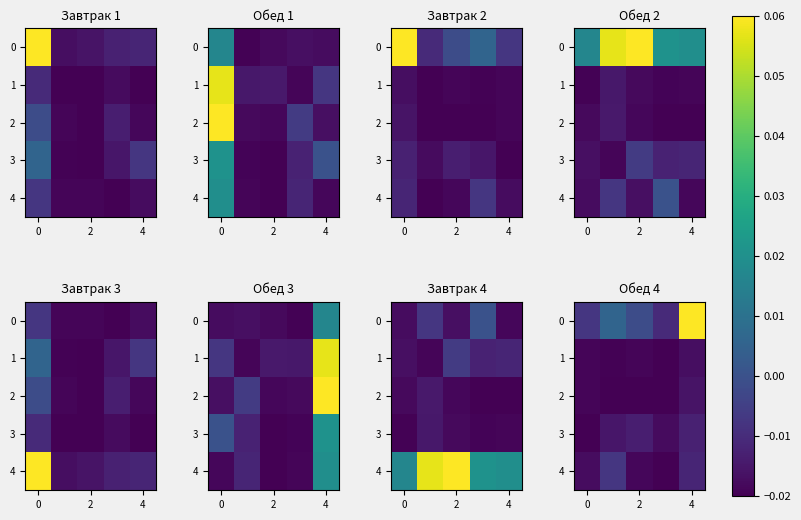

At how many categories does at least one series exceed 0?

2